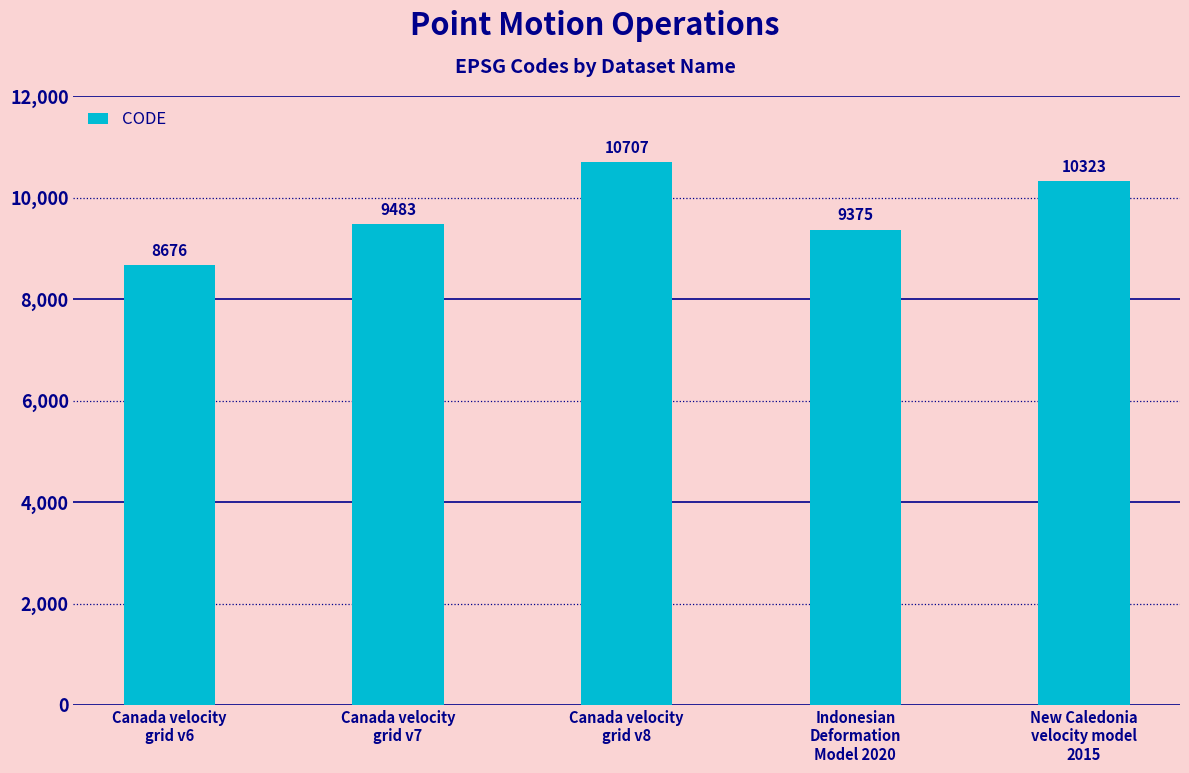

How many data points does each series have?

5